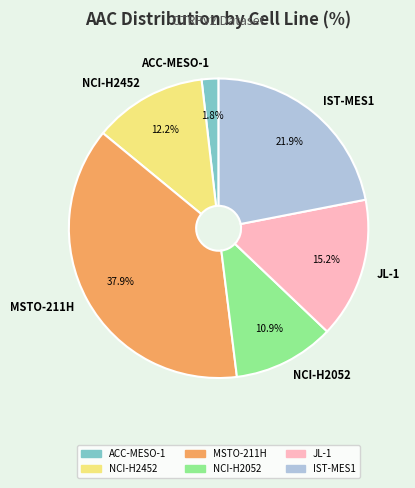

Count the number of slices in the pie.

6